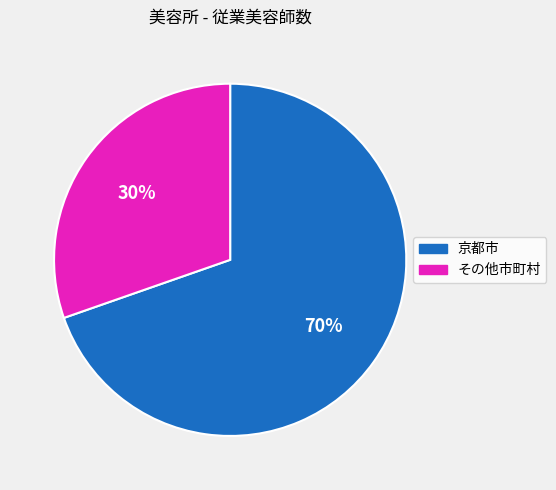

Which category has the biggest portion of the pie?

京都市